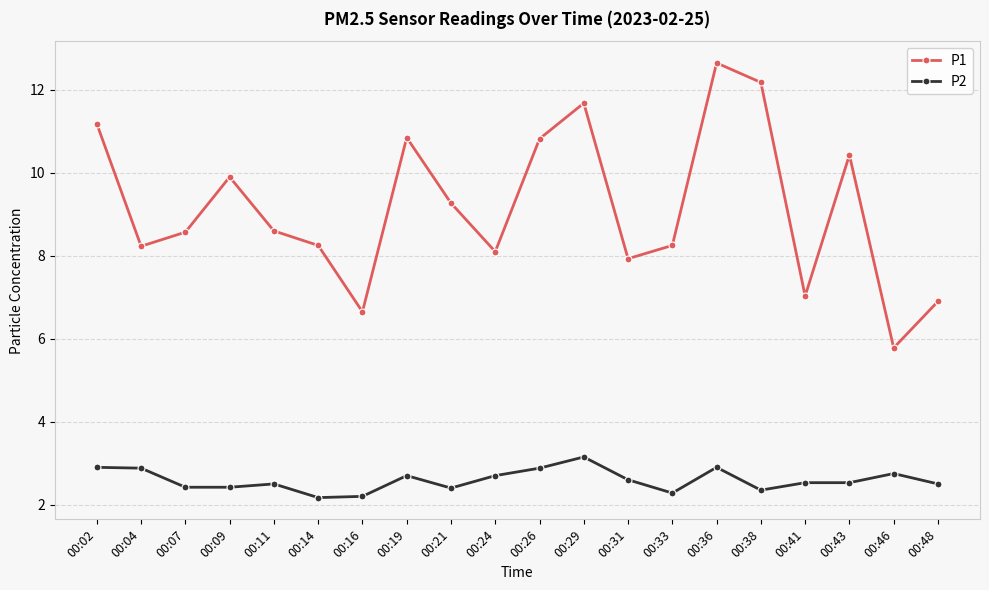

What is the difference between the maximum and minimum values in the P1 series?

6.9